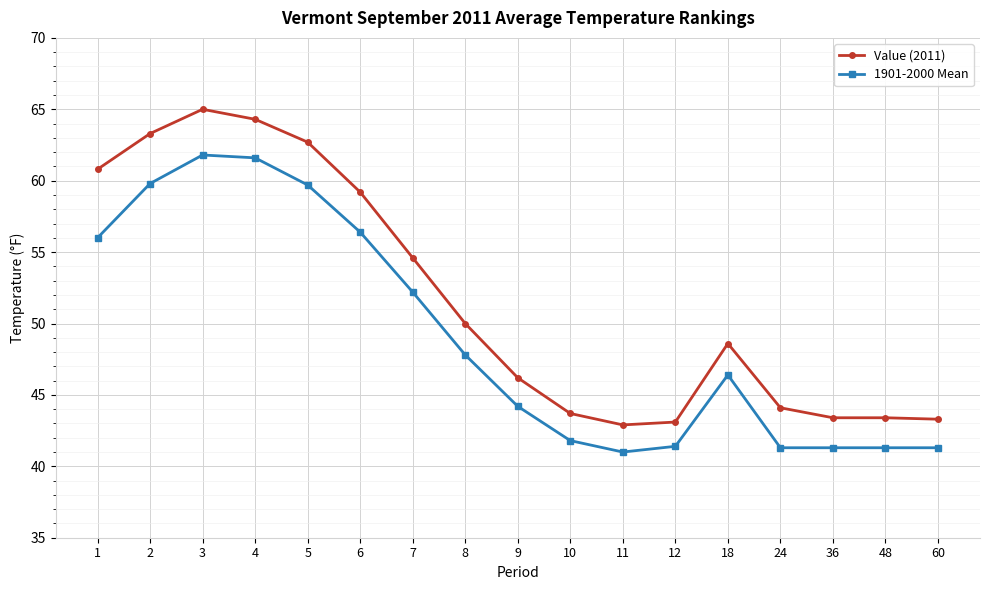

What is the approximate value of Value (2011) at 18?

48.6